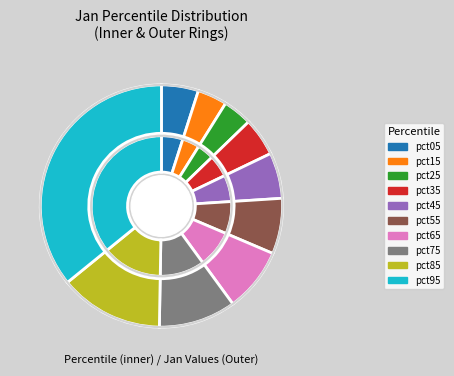

To the nearest percent, what is the combined percentage of pct15 and pct45?

10%